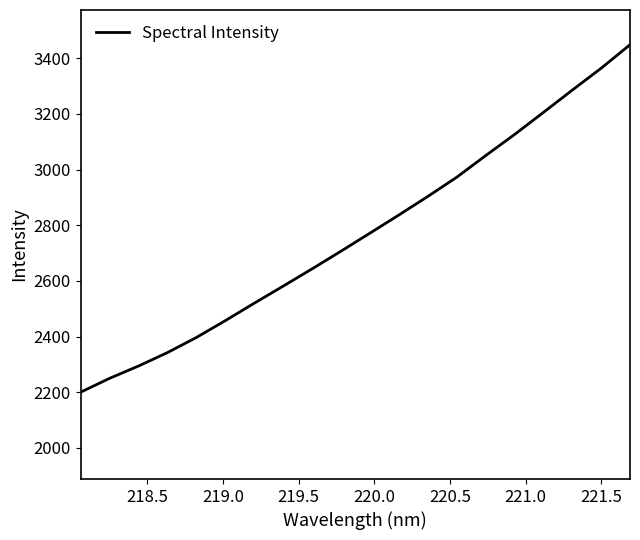

What is the smallest value displayed?

2200.3